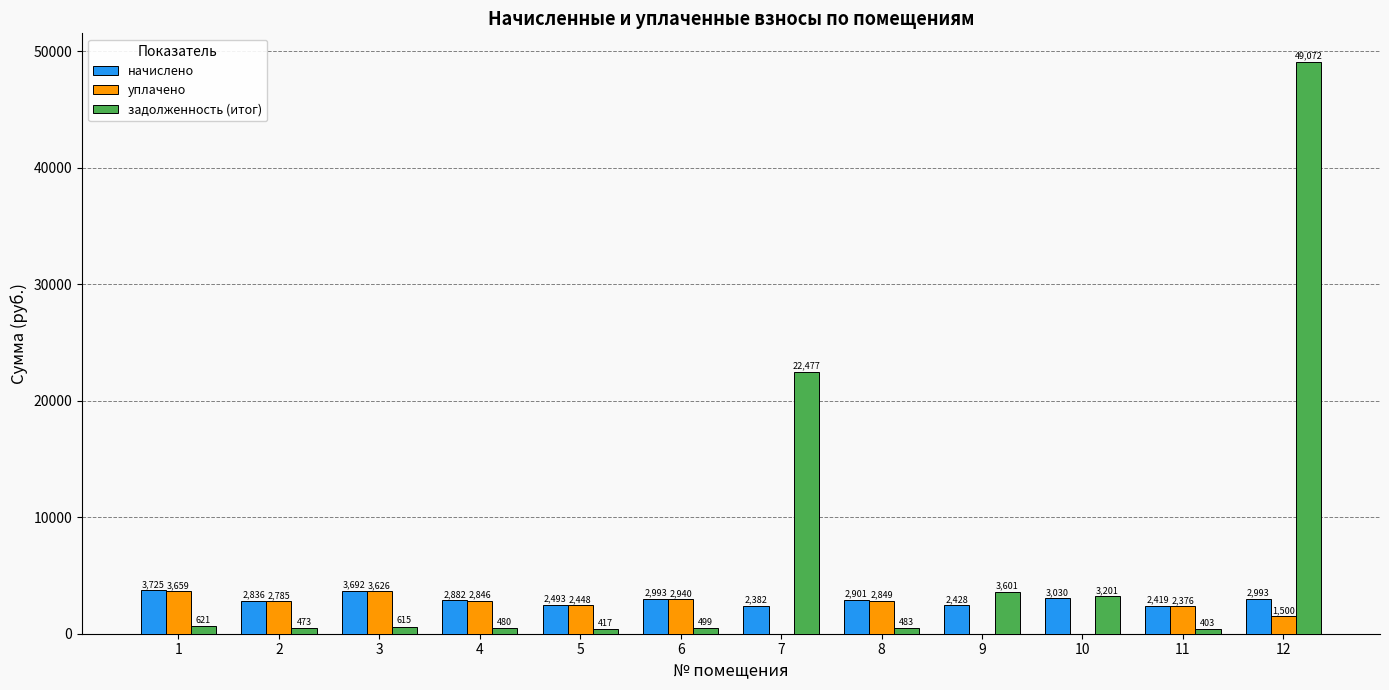

The начислено series shows 2382.4 at 7. True or false?

True